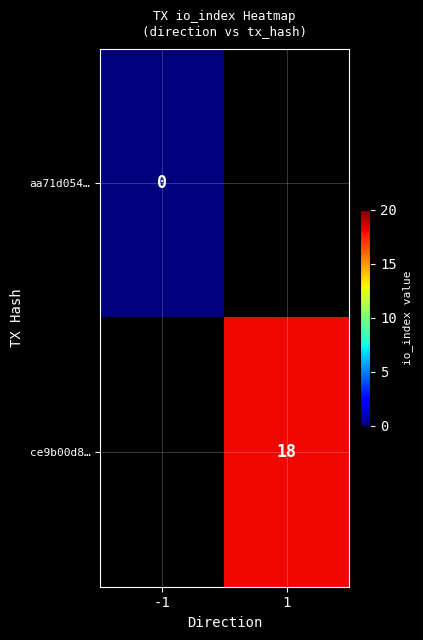

At how many categories does at least one series exceed 0?

1